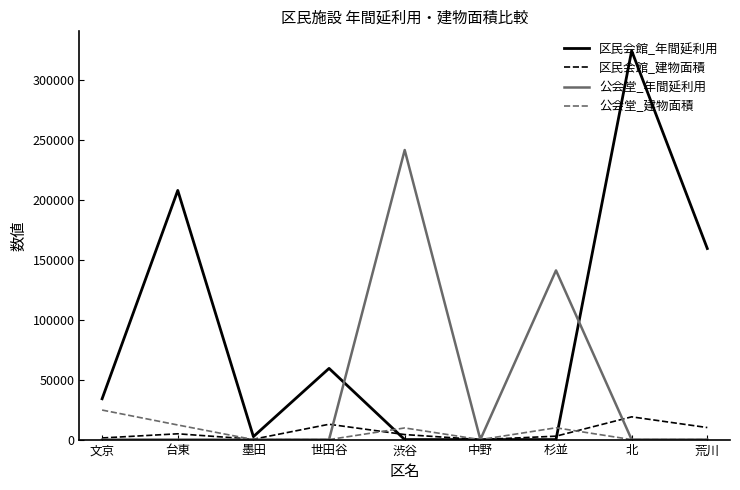

Is it true that 公会堂_建物面積 equals 0 at 荒川?

True